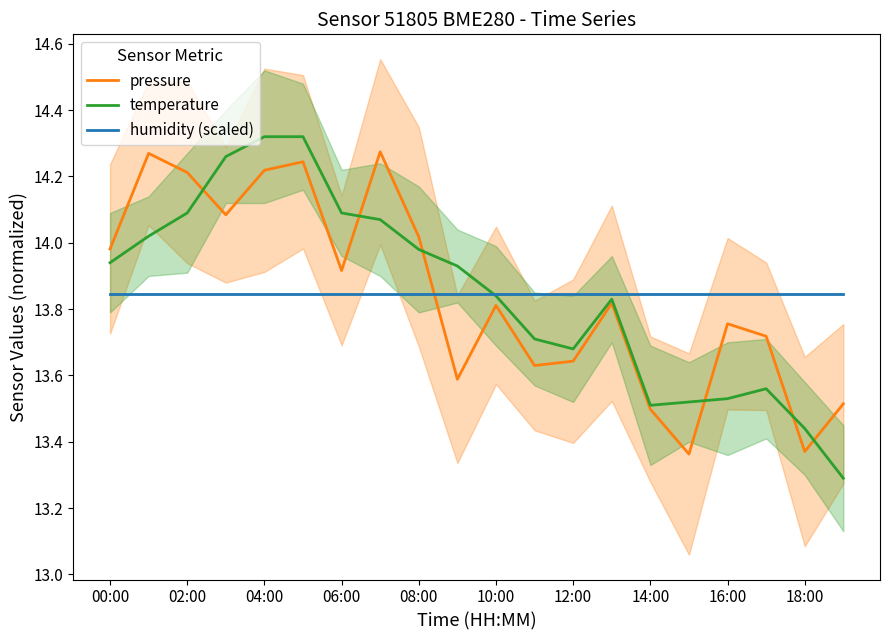

How many distinct data groups are displayed?

3